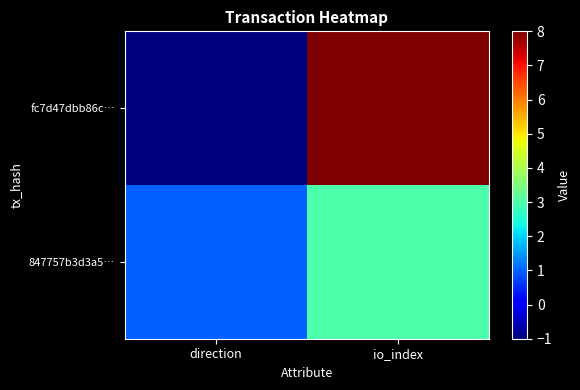

Which series has the widest spread of values?

fc7d47dbb86c…